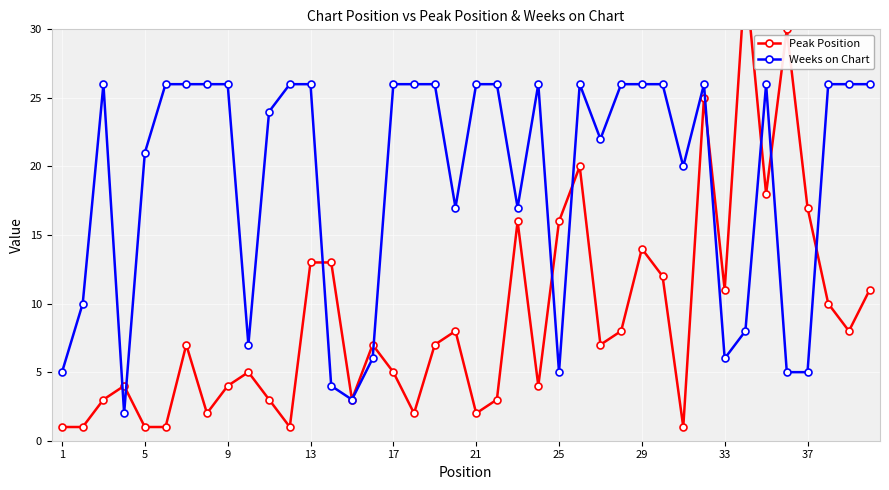

How many intersections are there between Weeks on Chart and Peak Position?

10